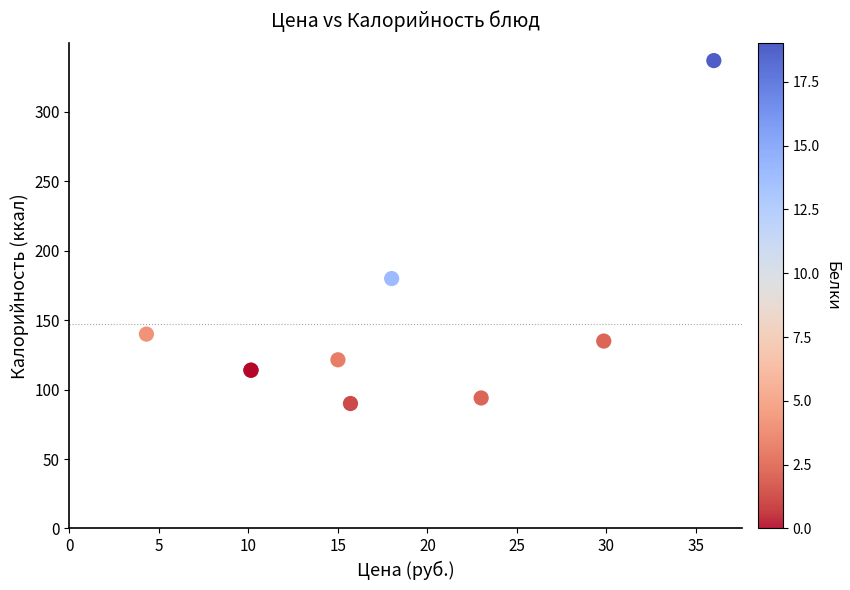

What Y value in the scatter plot is closest to 213?

180.0